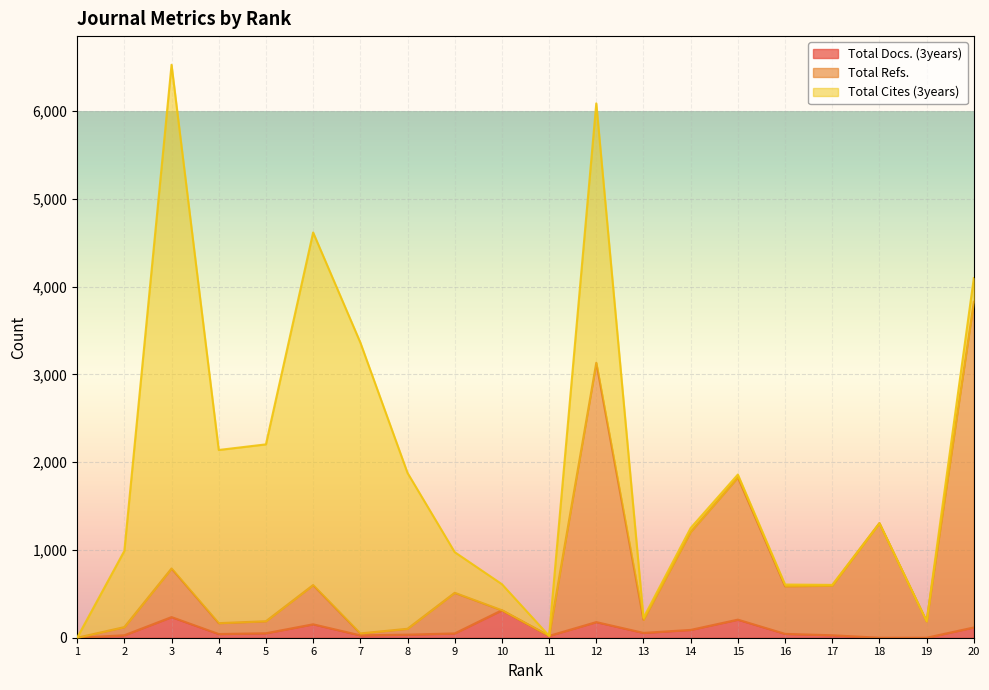

What are all the series names shown in the legend?

Total Docs. (3years), Total Refs., Total Cites (3years)